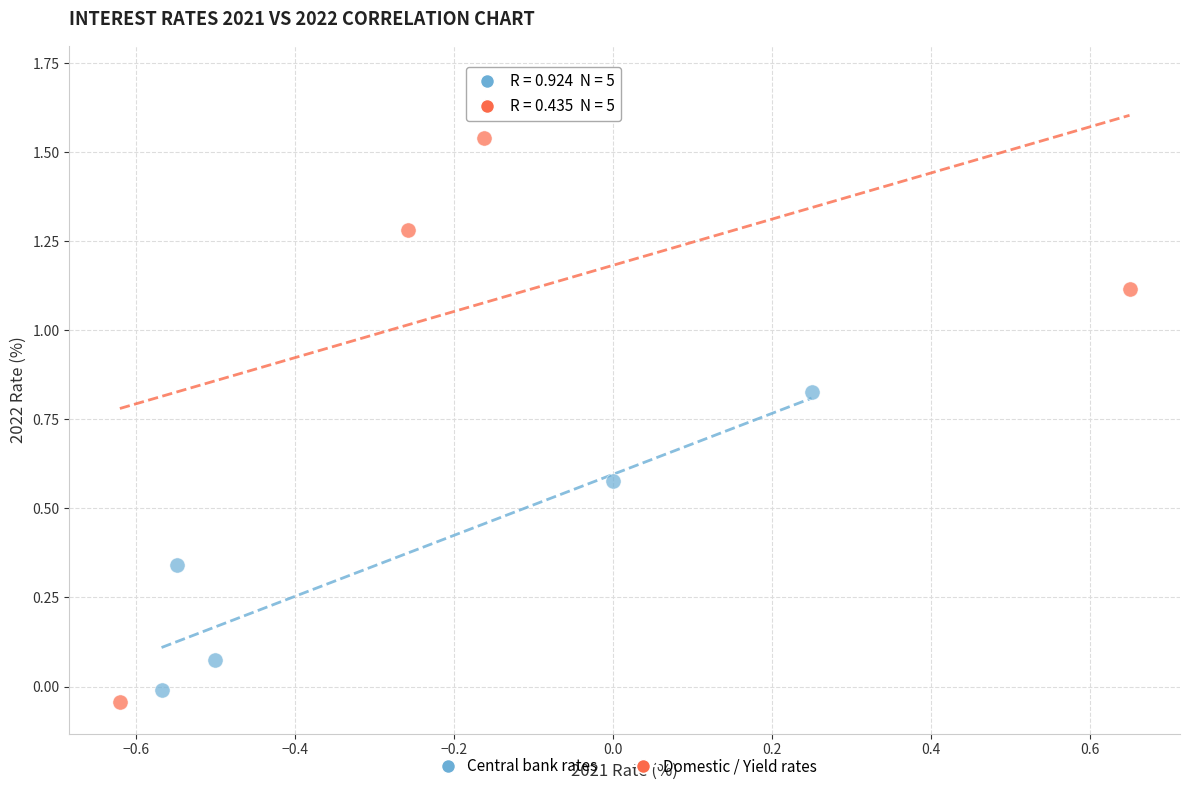

Which series reaches the maximum Y coordinate?

Domestic / Yield rates